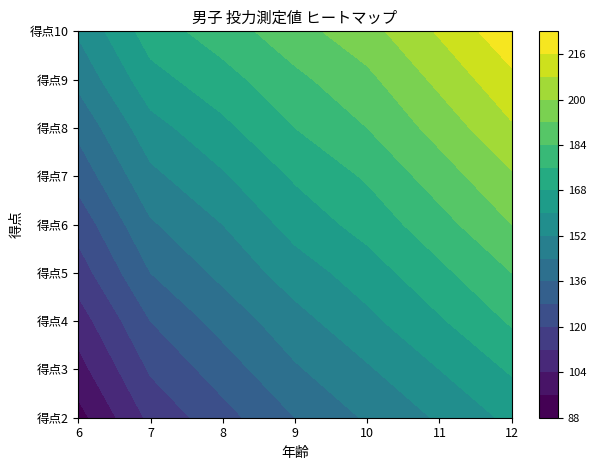

Reading left to right, list all the values displayed in this chart.

男子_score2: 0=93	1=114	2=125	3=136	4=145	5=153	6=162
男子_score3: 0=101	1=121	2=132	3=143	4=151	5=160	6=169
男子_score4: 0=108	1=128	2=139	3=149	4=158	5=167	6=177
男子_score5: 0=116	1=136	2=146	3=156	4=164	5=174	6=184
男子_score6: 0=123	1=143	2=152	3=163	4=171	5=181	6=192
男子_score7: 0=131	1=150	2=159	3=169	4=177	5=188	6=199
男子_score8: 0=138	1=157	2=166	3=176	4=184	5=195	6=207
男子_score9: 0=146	1=165	2=173	3=182	4=190	5=202	6=214
男子_score10: 0=153	1=172	2=180	3=189	4=197	5=209	6=222